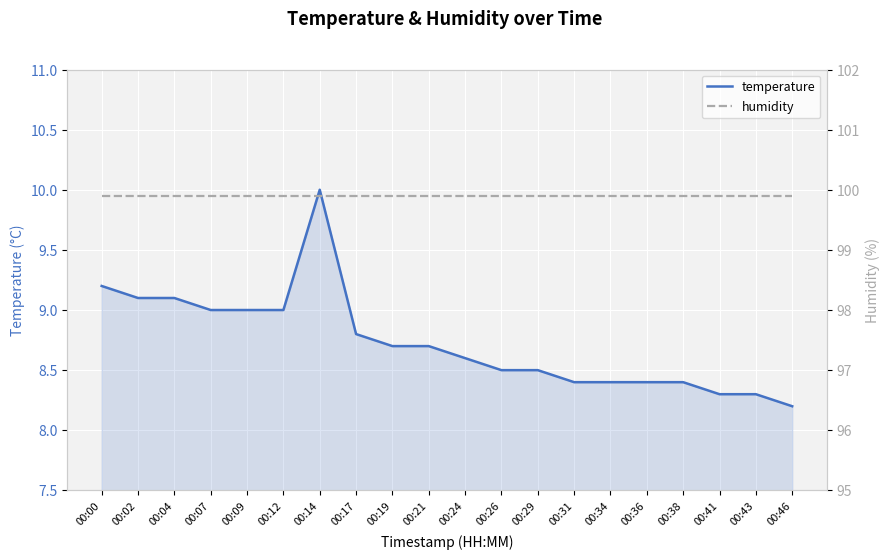

How many data points does each series have?

20